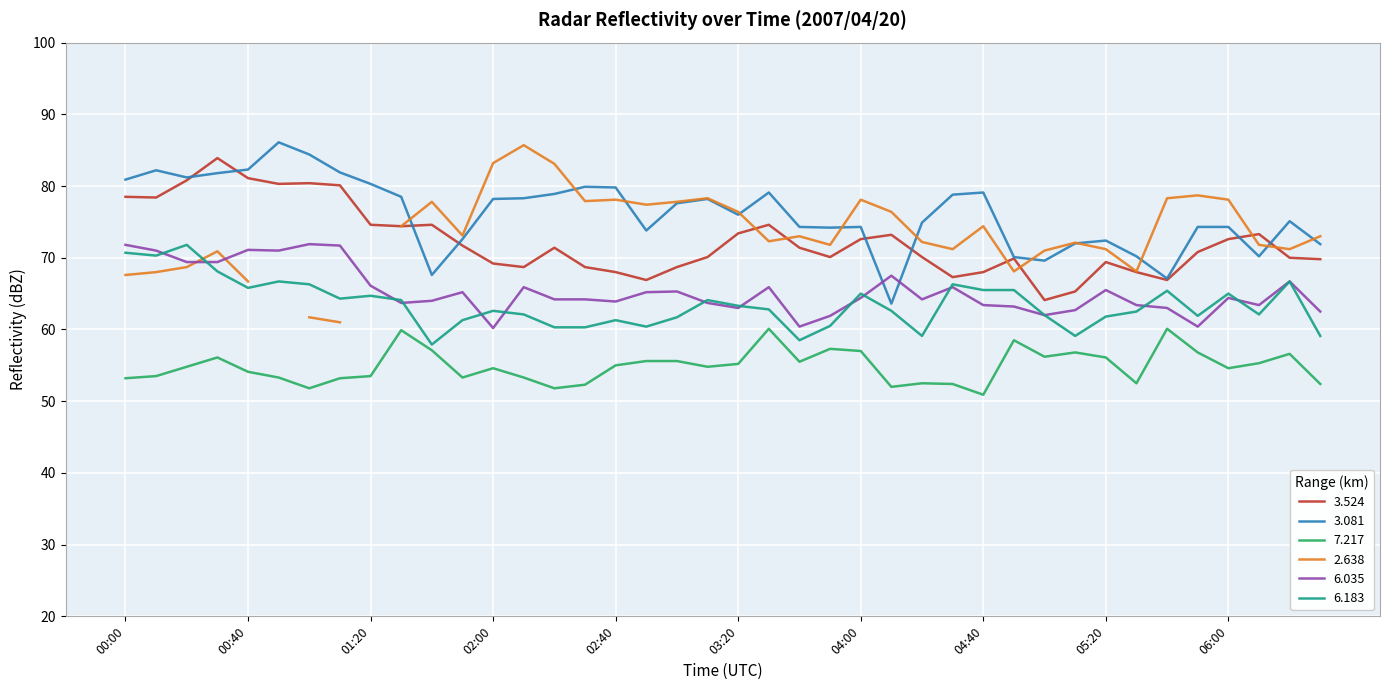

At which category does   3.081 reach its first local peak?

00:10